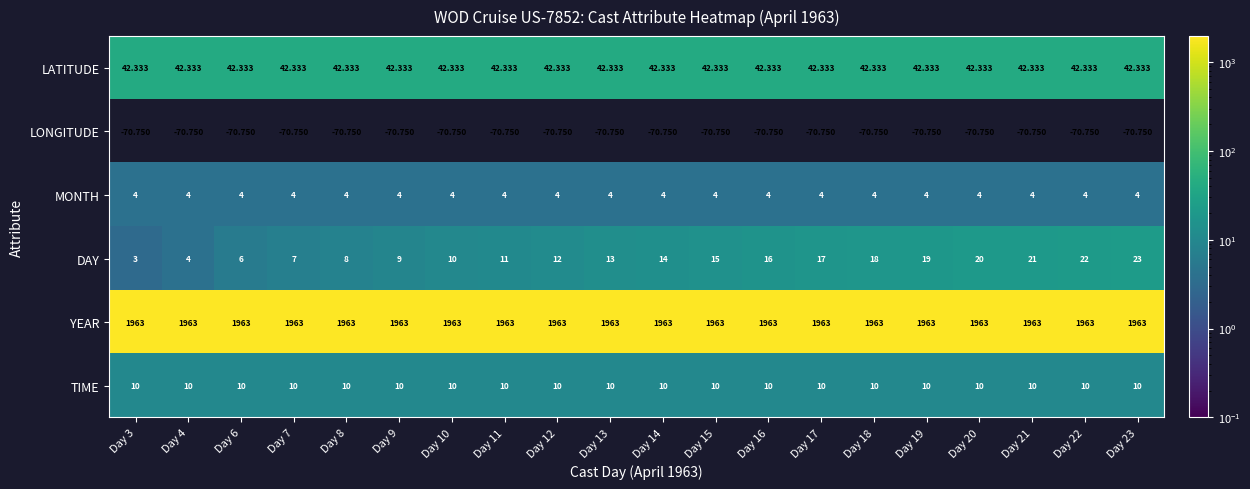

Which series changed the most between Day 18 and Day 20?

DAY